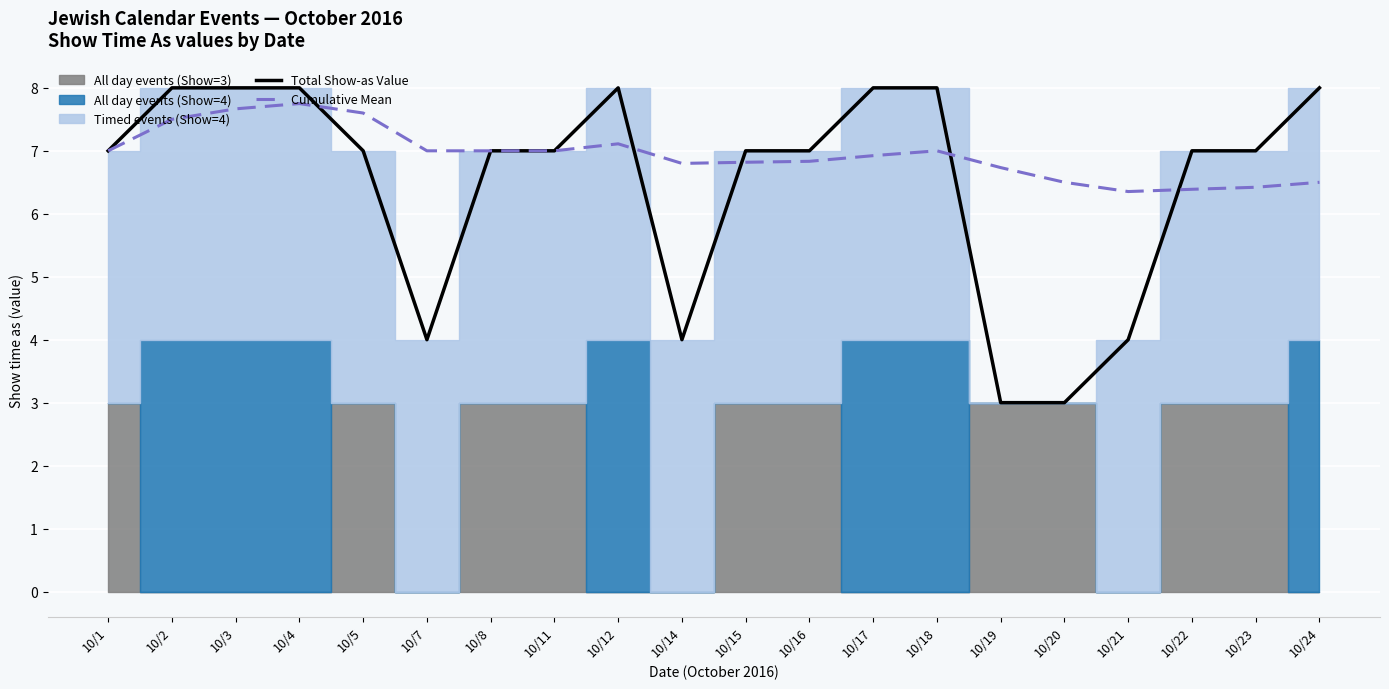

Where does the Cumulative Mean series first go above 7?

10/2